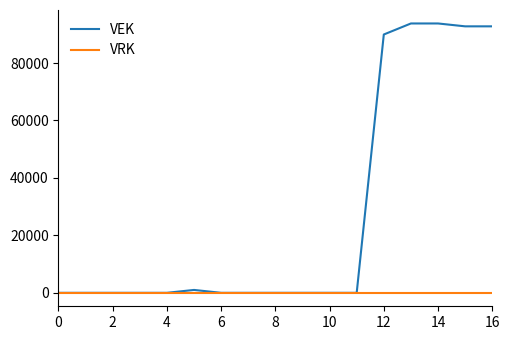

Which series has the largest total across all categories?

VEK